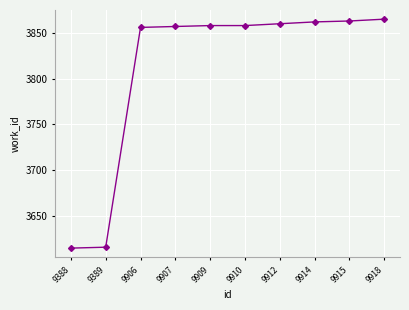

The value at 9389 is 6154. True or false?

False